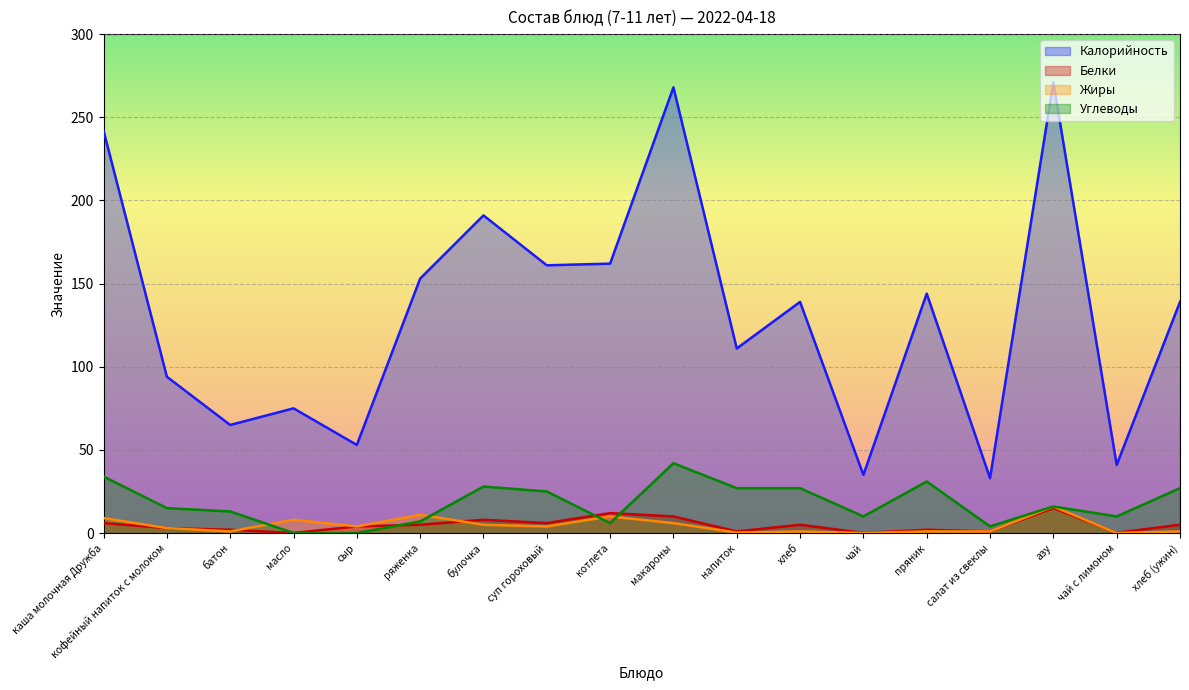

What is the total value across all series at котлета?

190.0